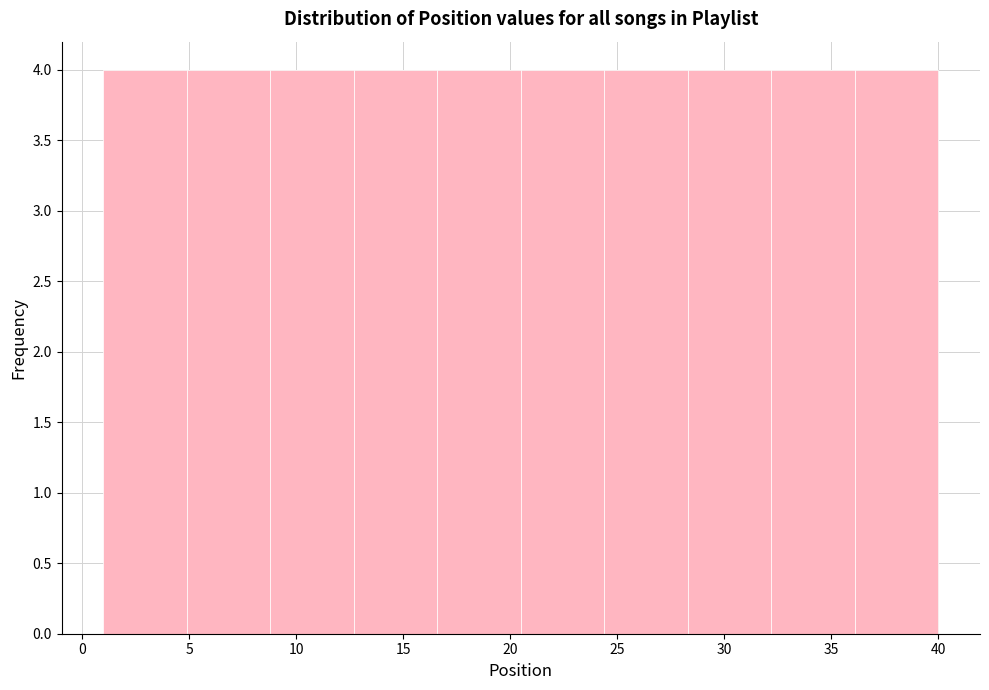

How tall is the bar that spans 12.7 to 16.6 on the x-axis? Neither the bar edges nor the heights are printed on the chart, so give them approximately, as read against the axes.

4